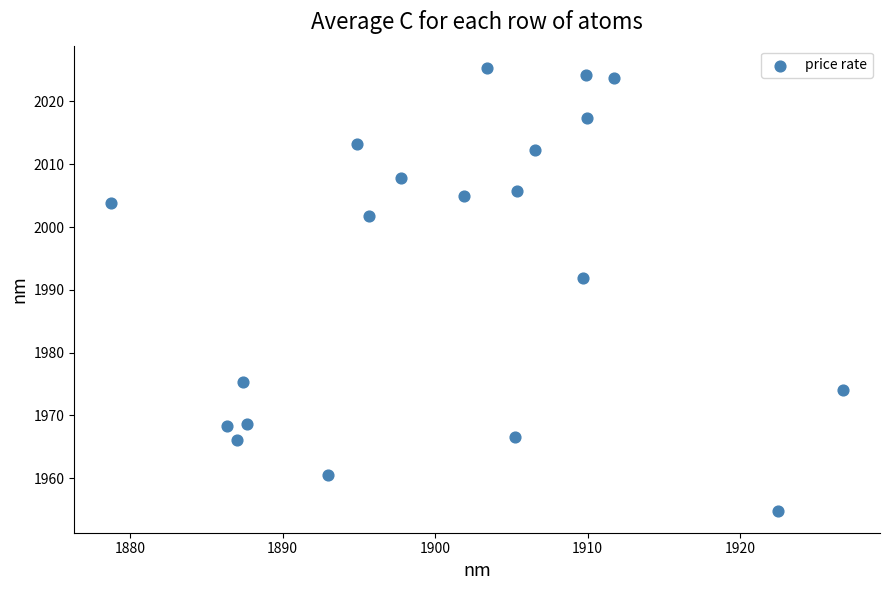

What Y value in the scatter plot is closest to 1990?

1991.9